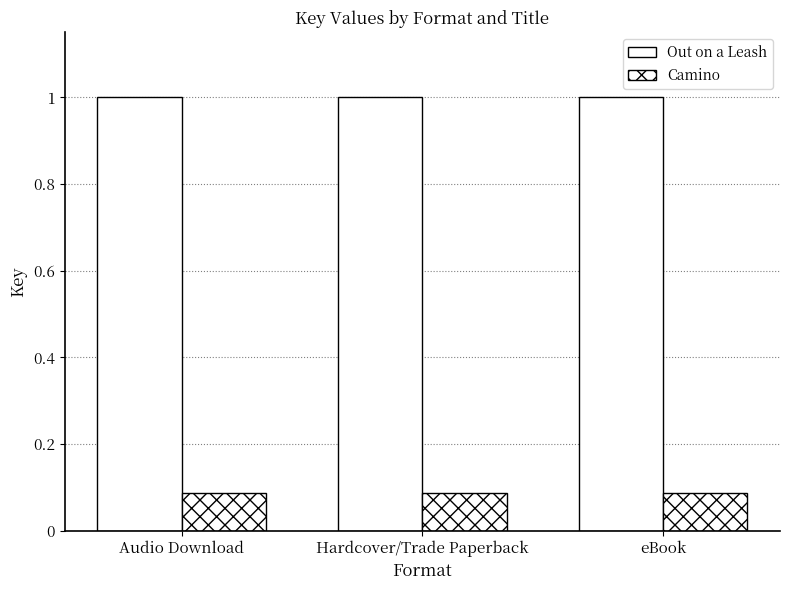

How many categories are shown in the chart?

3